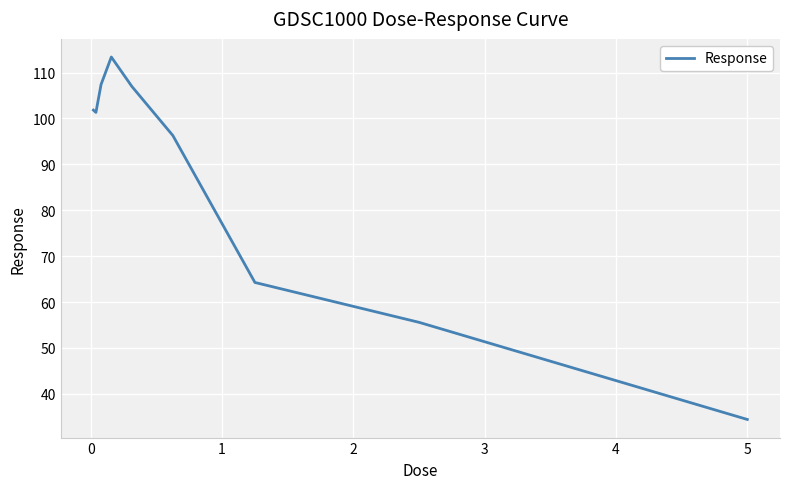

Reading left to right, transcribe all the data shown in this chart.

101.8	101.3	107.4	113.4	107.0	96.3	64.3	55.6	34.4